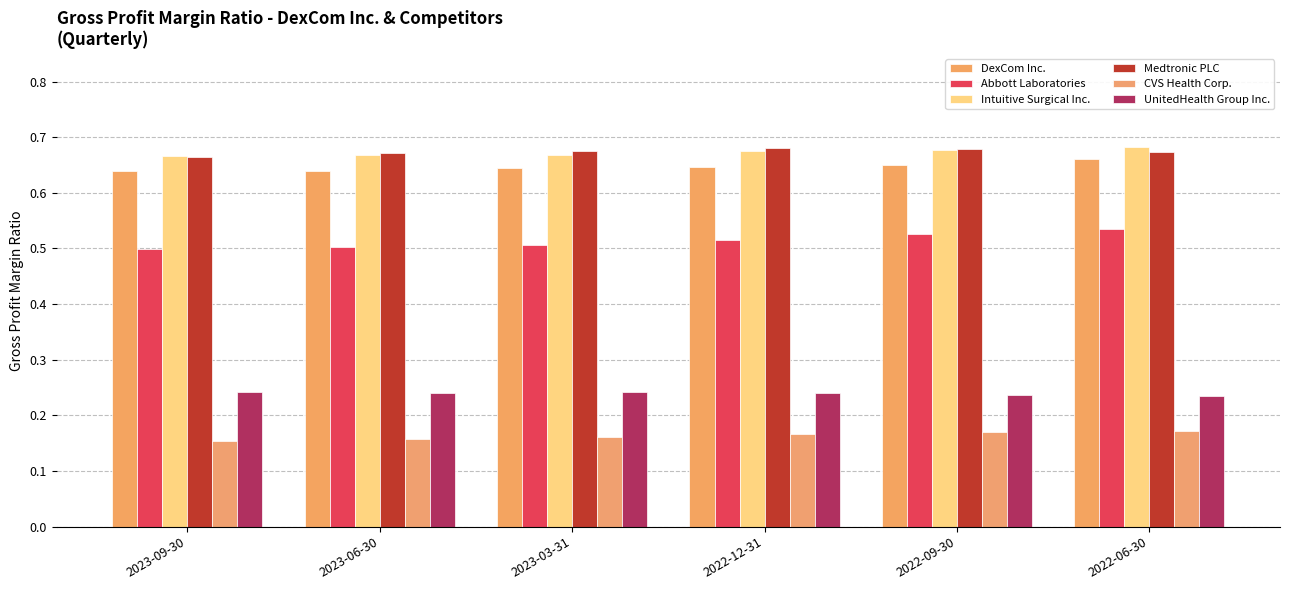

What is the label of the 1st bar from the left?

2023-09-30